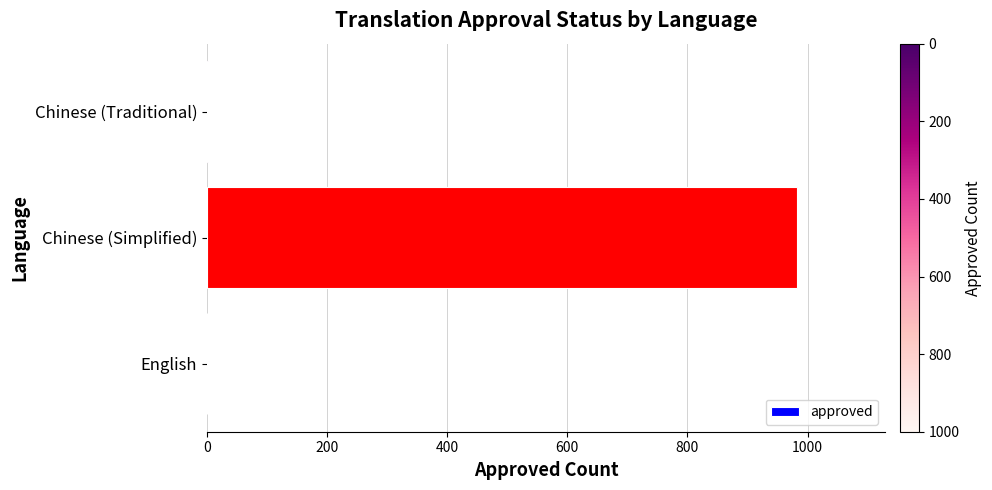

Are the bars horizontal?

Yes